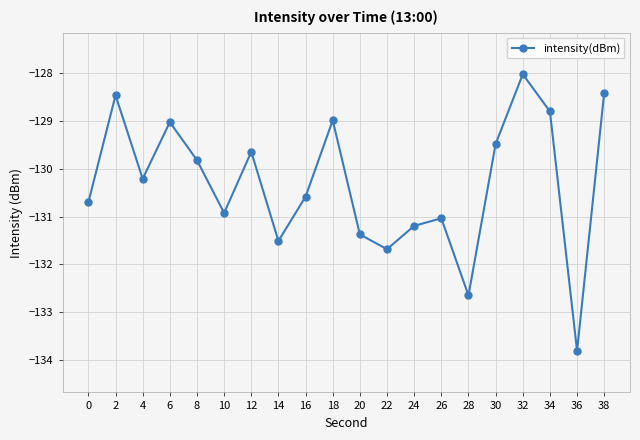

What is the sum of the values at 10 and 14?

-262.4